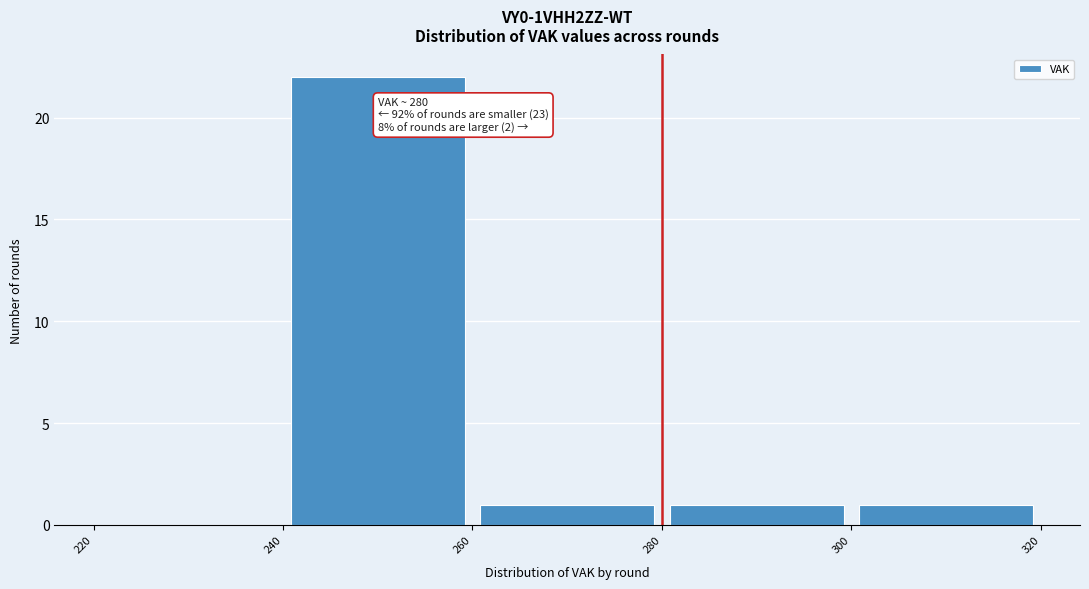

Over which range of the x-axis is the bar tallest?

240 to 260